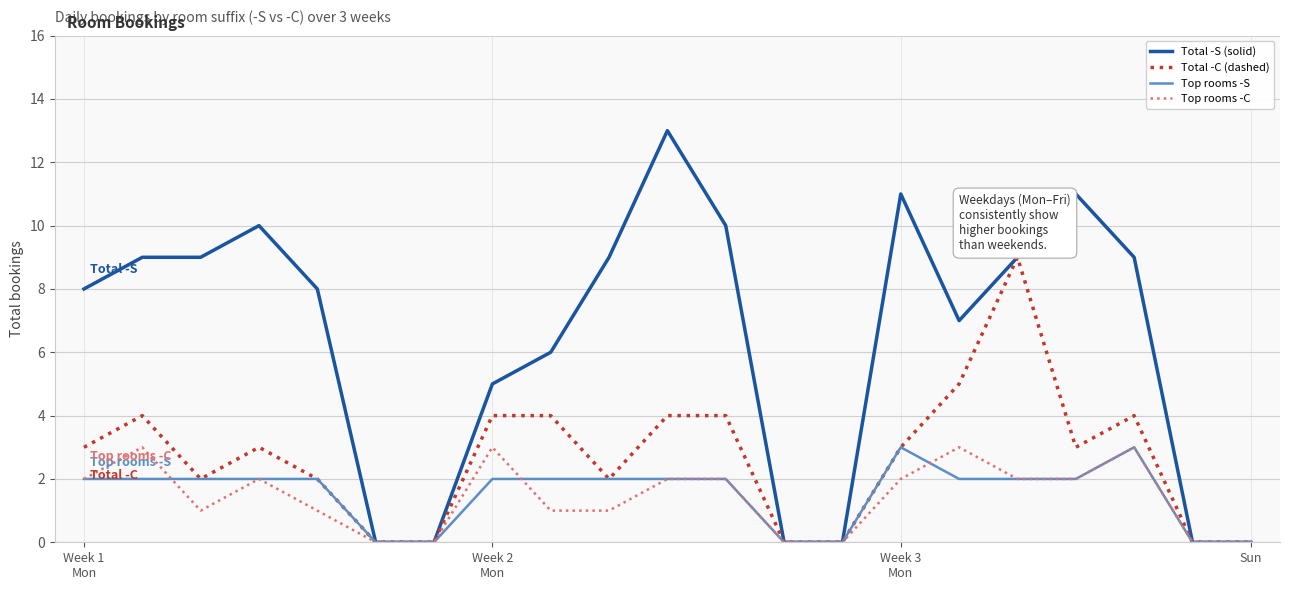

What is the difference between the maximum and second lowest values in the Total -C (dashed) series?

9